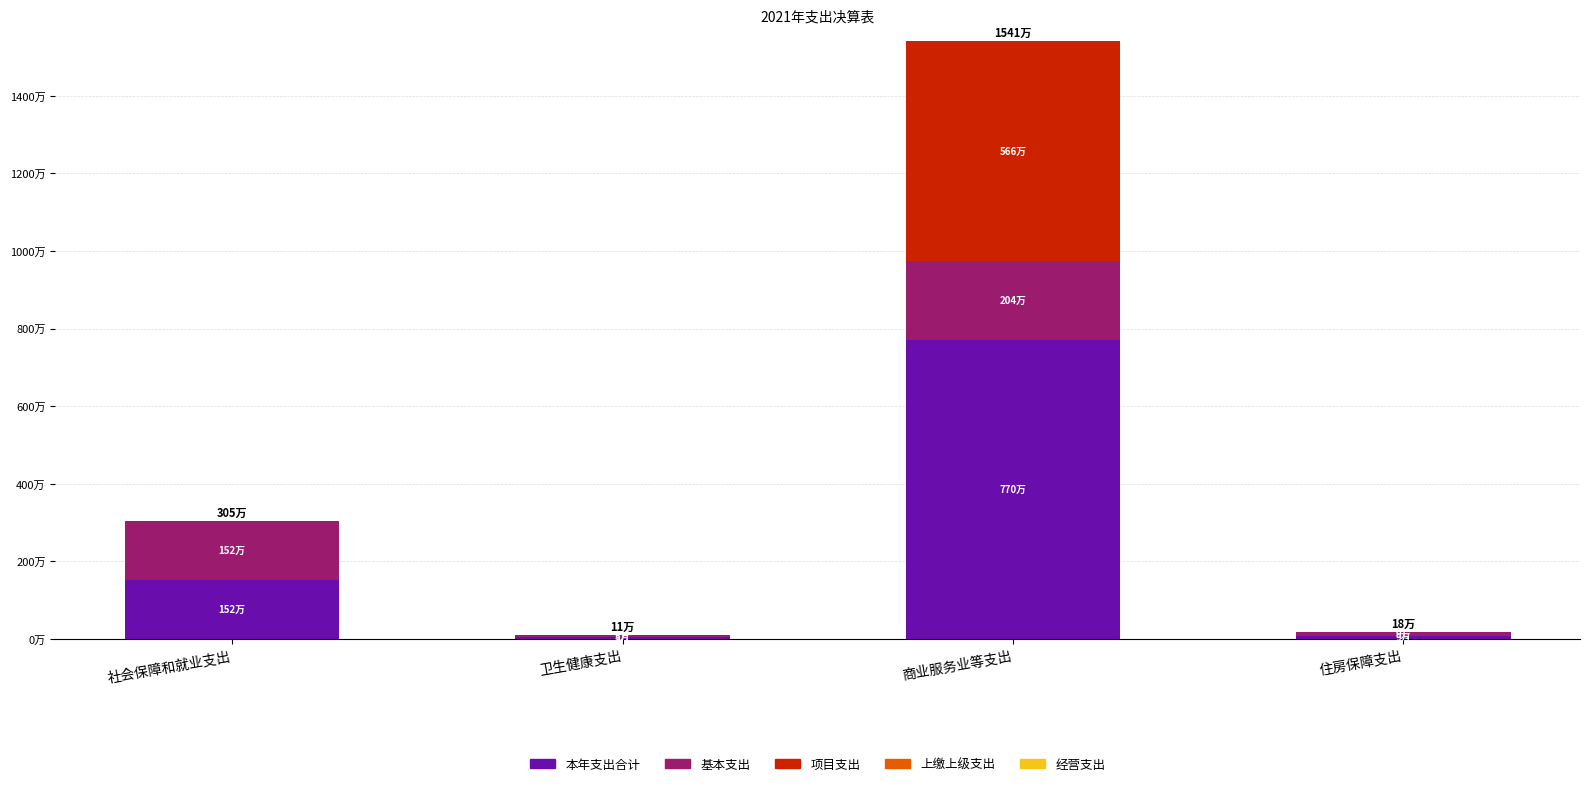

Are the bars horizontal?

No